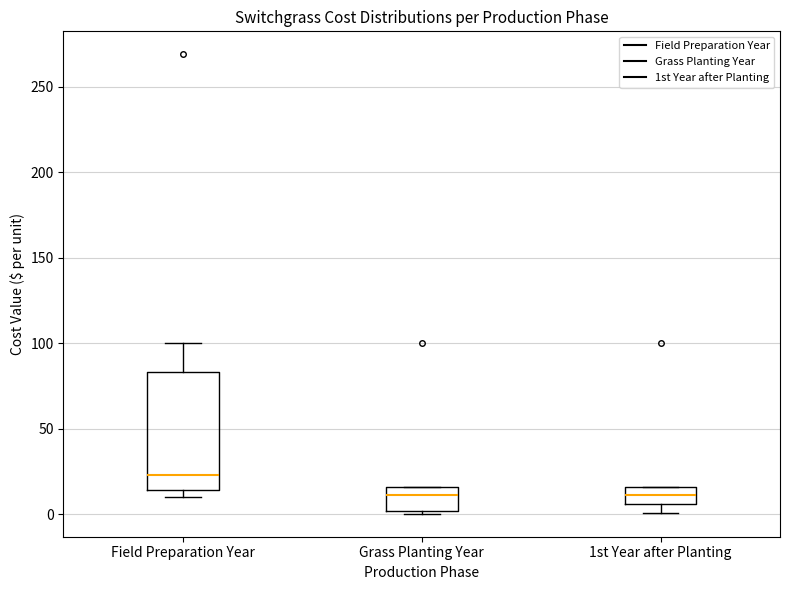

Reading left to right, transcribe this box plot: for each box, give where its median line is, the range the box spans, and where its two whiskers end, as read against the y-axis. The values are not printed on the chart, so give them approximately, as read against the axis.

Field Preparation Year: median 25, box 15 to 85, whiskers 10 to 100
Grass Planting Year: median 10, box 0 to 15, whiskers 0 (just below the box's lower edge) to 15
1st Year after Planting: median 10, box 5 to 15, whiskers 0 to 15